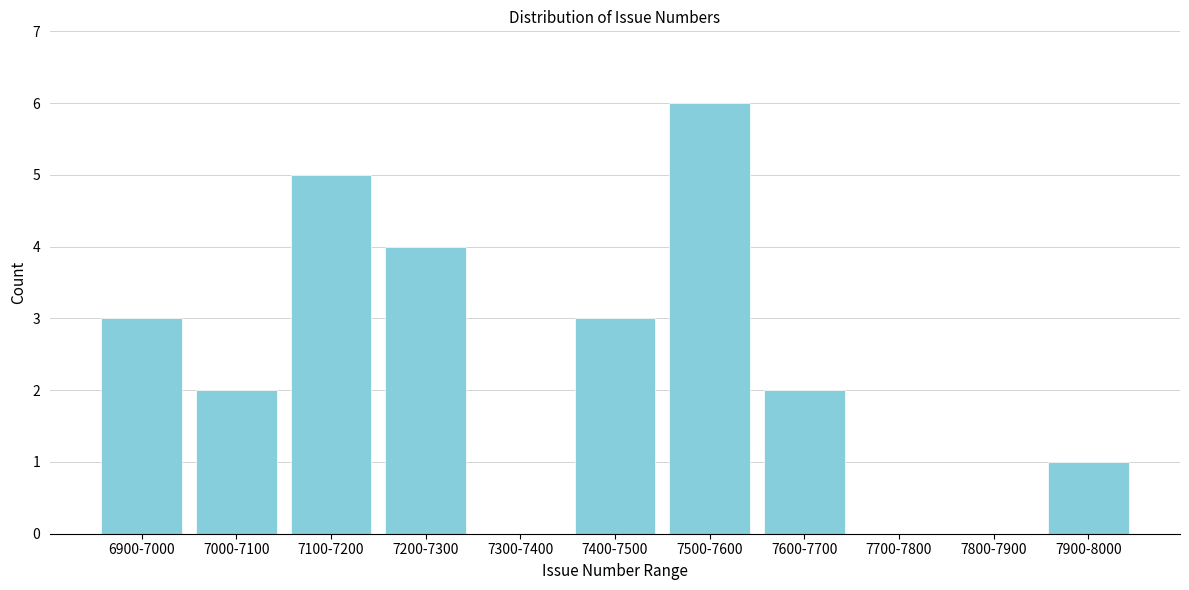

Reading left to right, what are all the values shown in this chart?

6900-7000=3	7000-7100=2	7100-7200=5	7200-7300=4	7300-7400=0	7400-7500=3	7500-7600=6	7600-7700=2	7700-7800=0	7800-7900=0	7900-8000=1